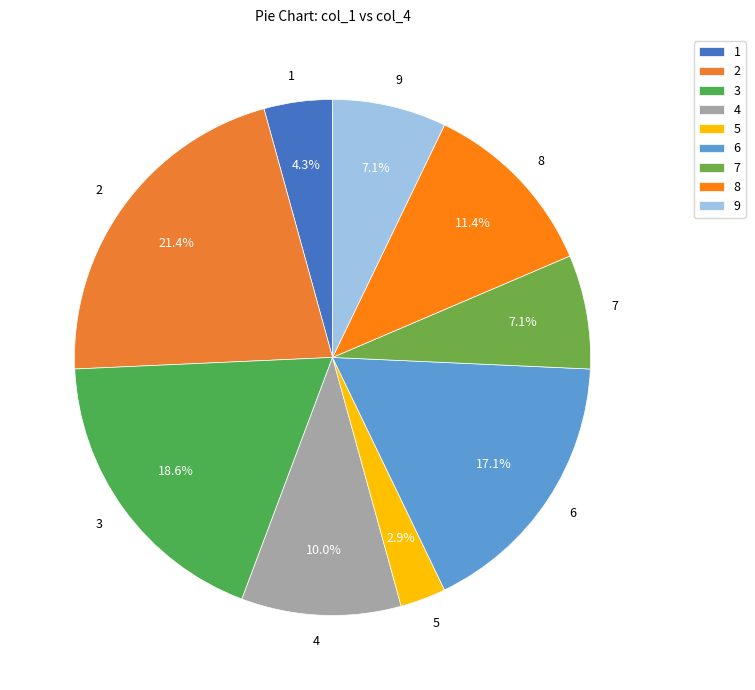

Which has a higher value, 5 or 9?

9